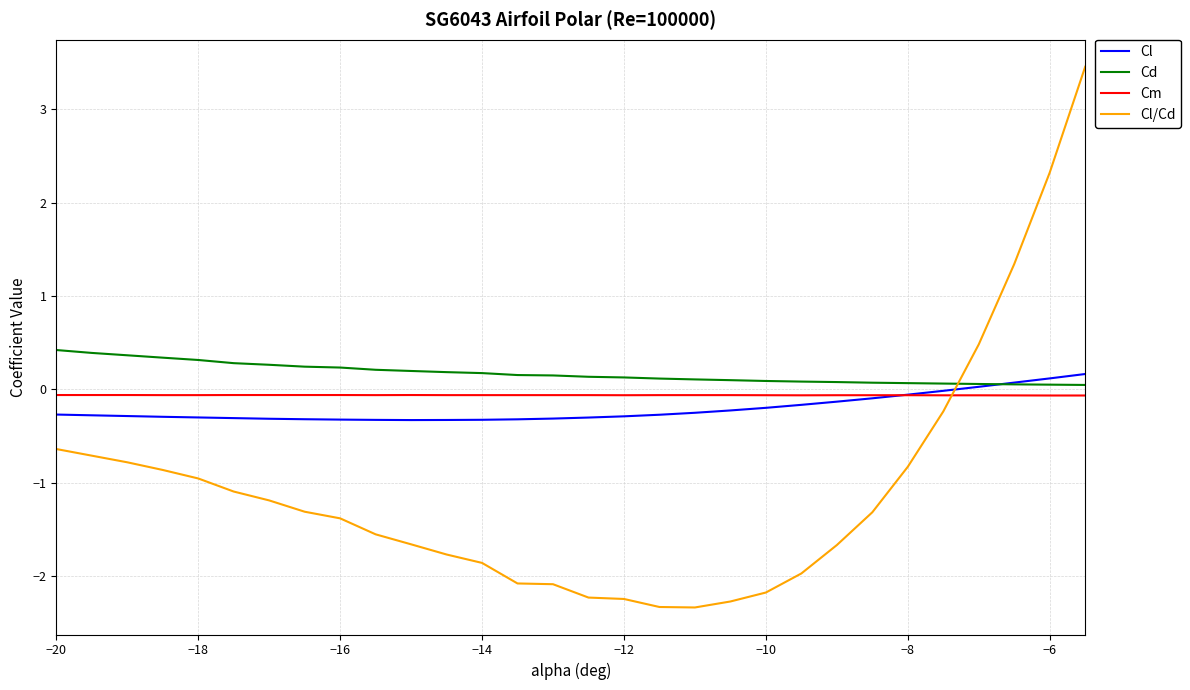

True or false: Cm has more than 0 interior local peaks.

True